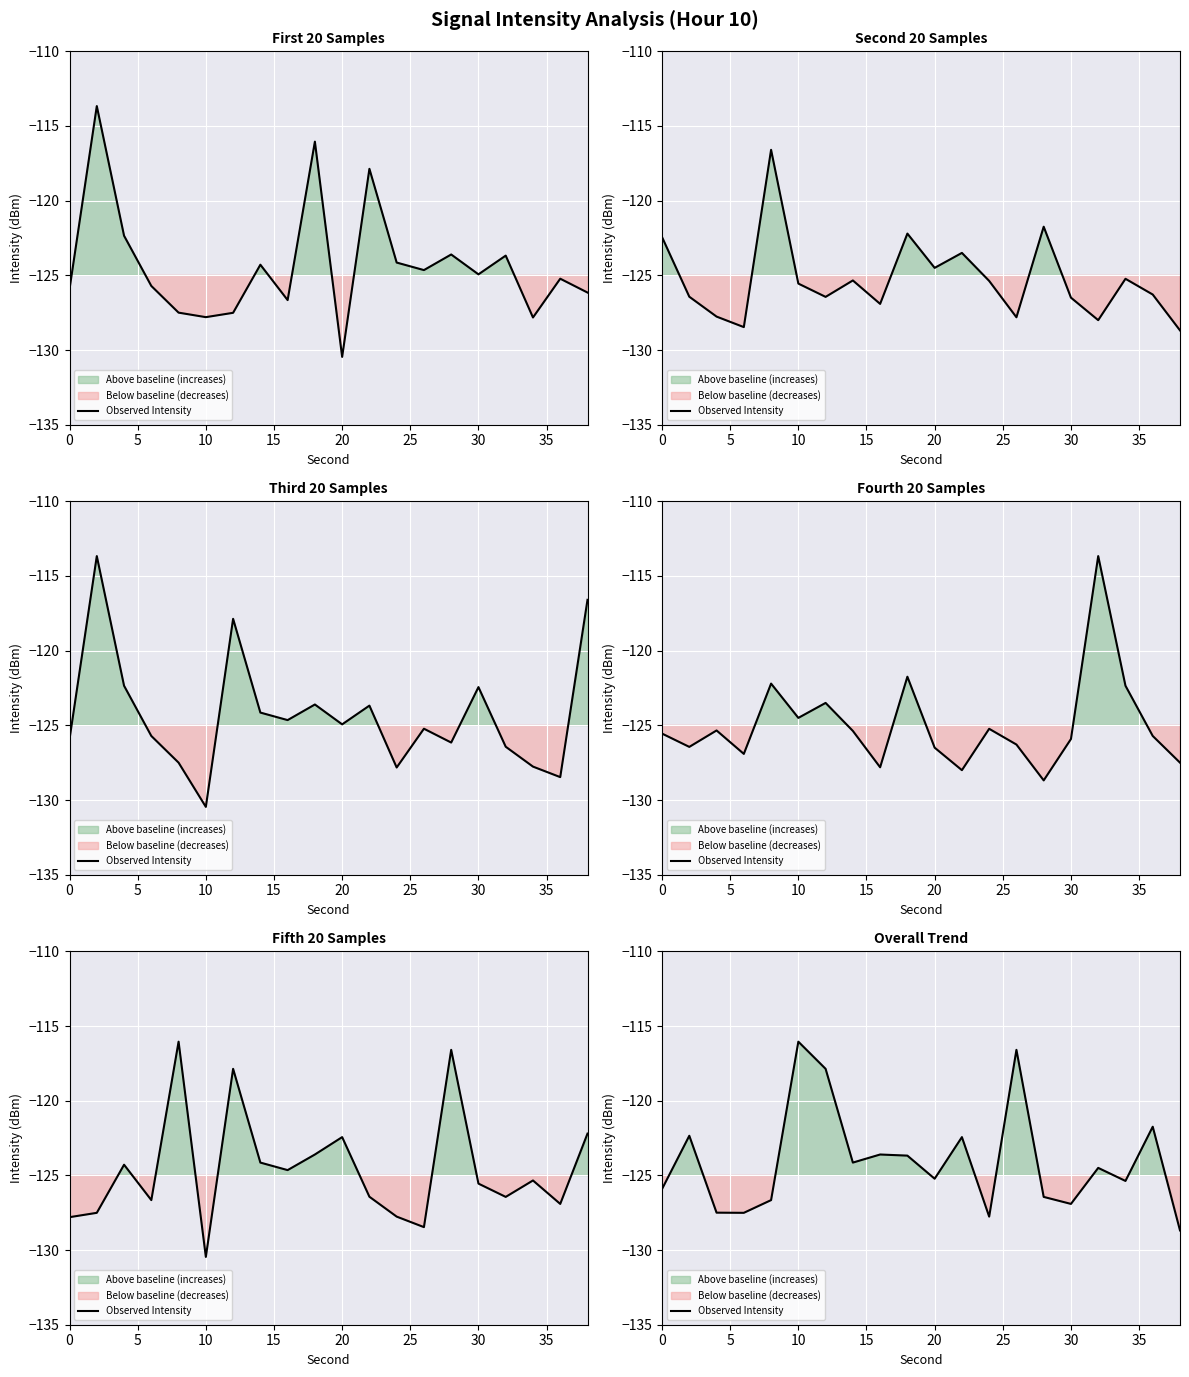

Reading right to left, extract all data points from this chart.

-128.7	-121.7	-125.4	-124.5	-126.9	-126.4	-116.6	-127.8	-122.4	-125.2	-123.7	-123.6	-124.1	-117.9	-116.0	-126.7	-127.5	-127.5	-122.3	-125.9